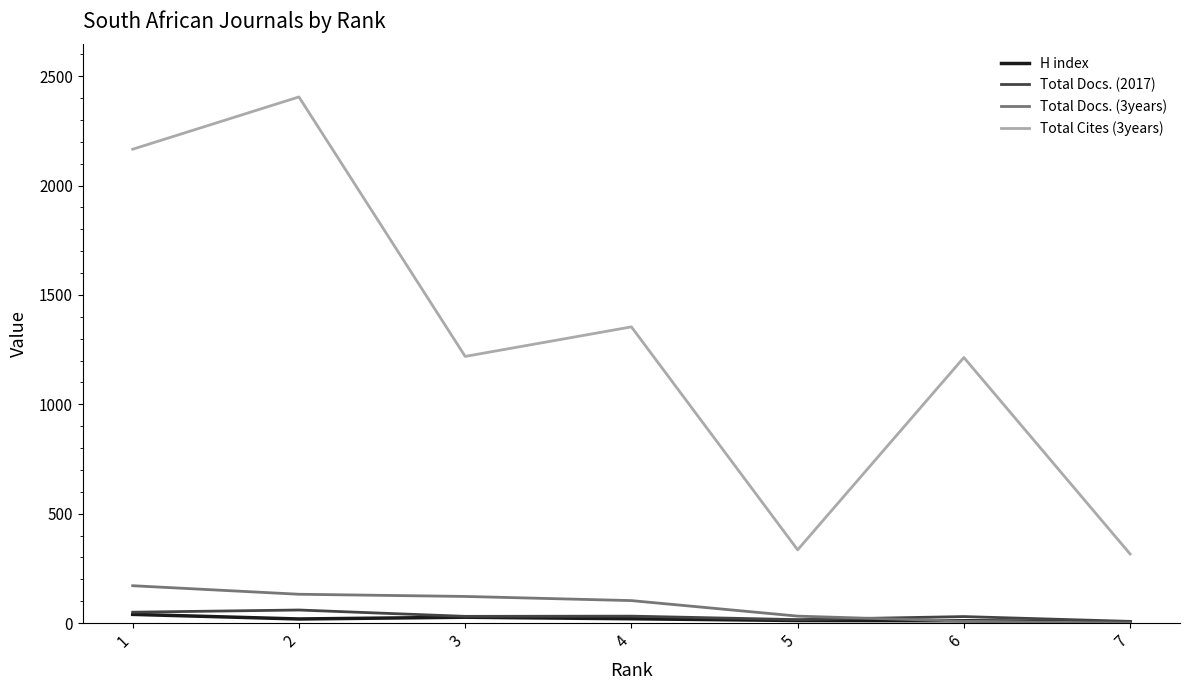

Is this an area chart (filled region under the line)?

No